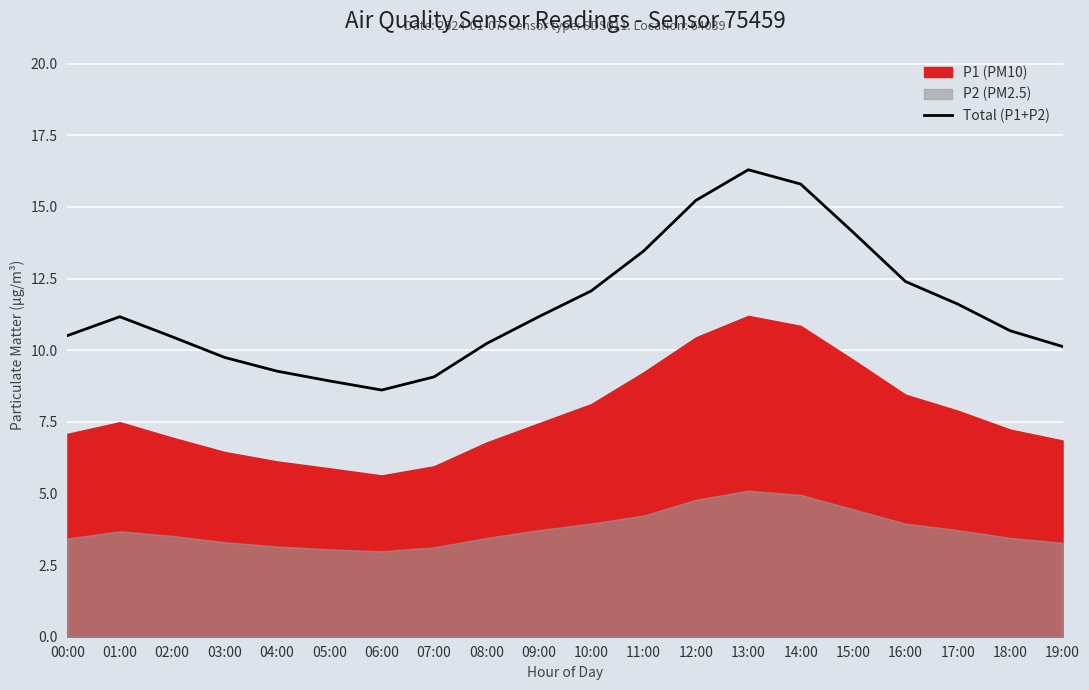

True or false: Total (P1+P2) has a value of 11.6 at 17:00.

True